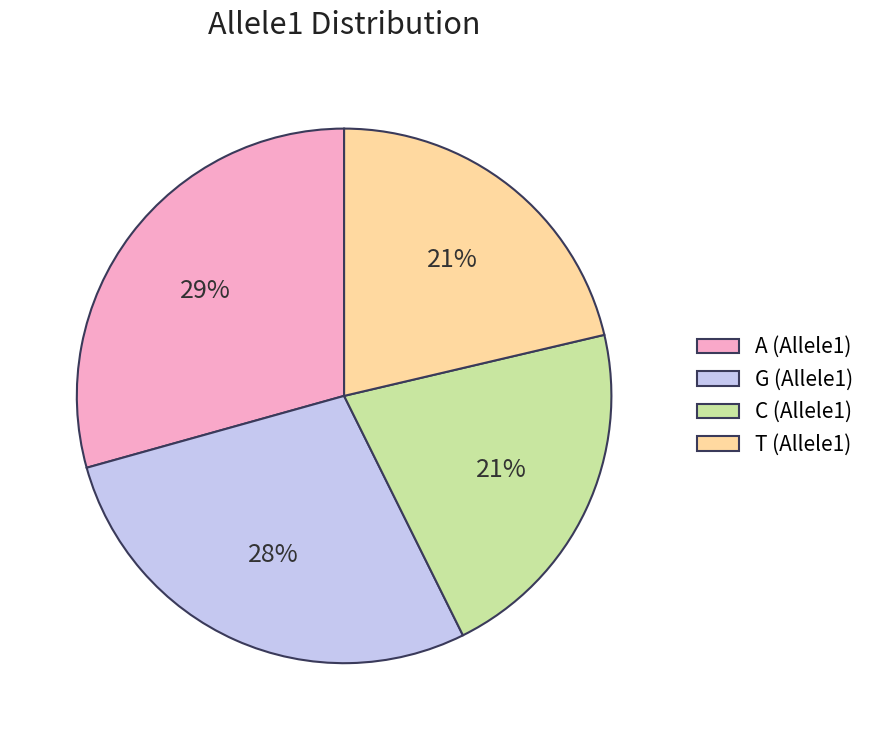

To the nearest percent, what is the difference between the largest and smallest slice percentages?

8%